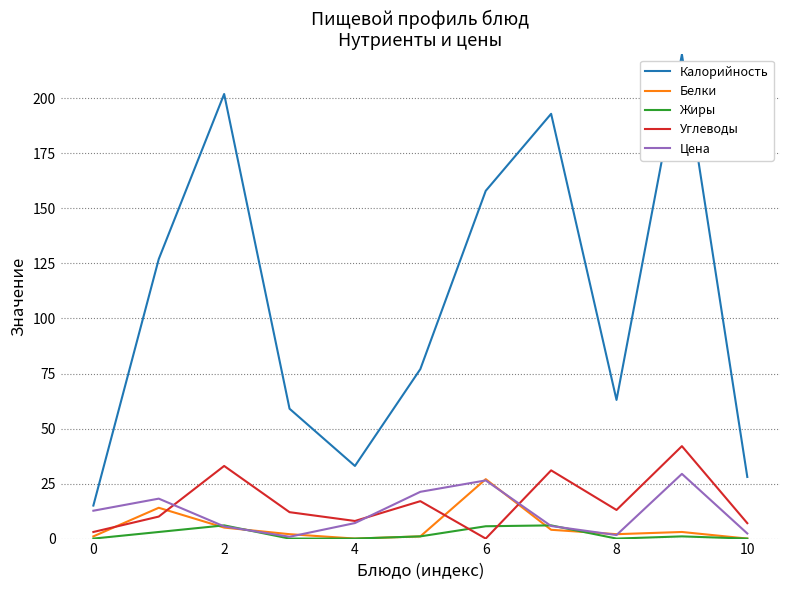

How many values in Углеводы are above zero?

10